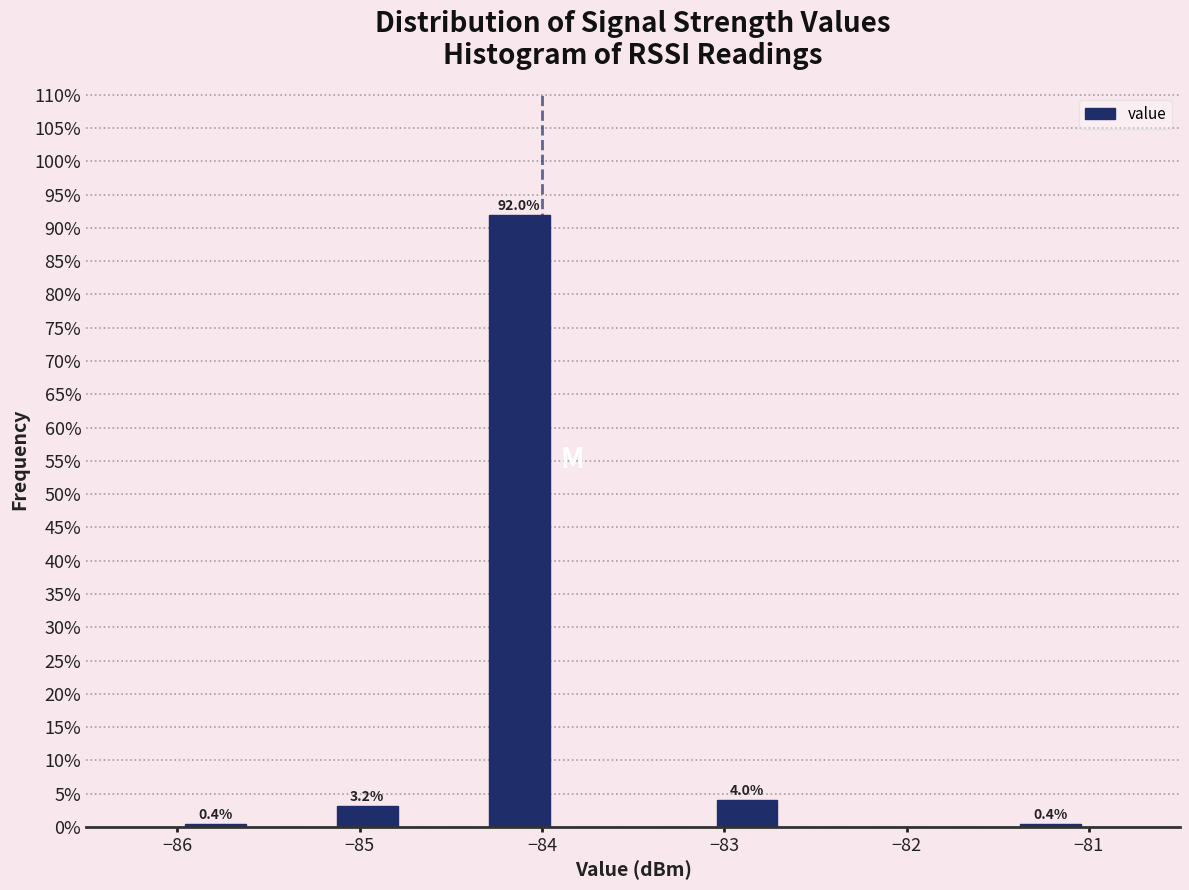

Which range on the x-axis has the tallest bar?

-84.3 to -83.9